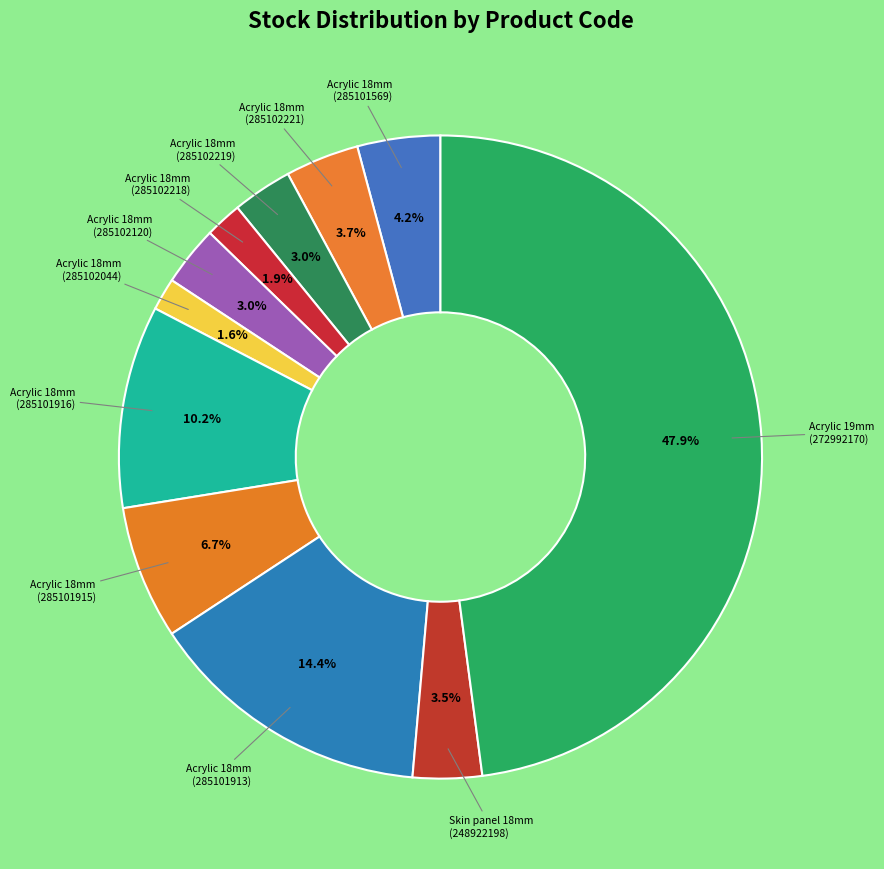

To the nearest percent, what is the average slice percentage?

9%